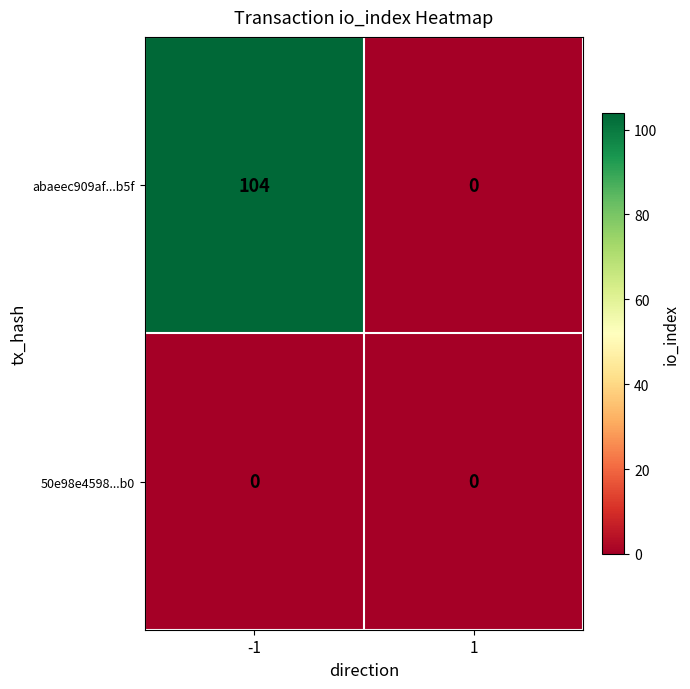

At which category is the sum across all series the highest?

-1